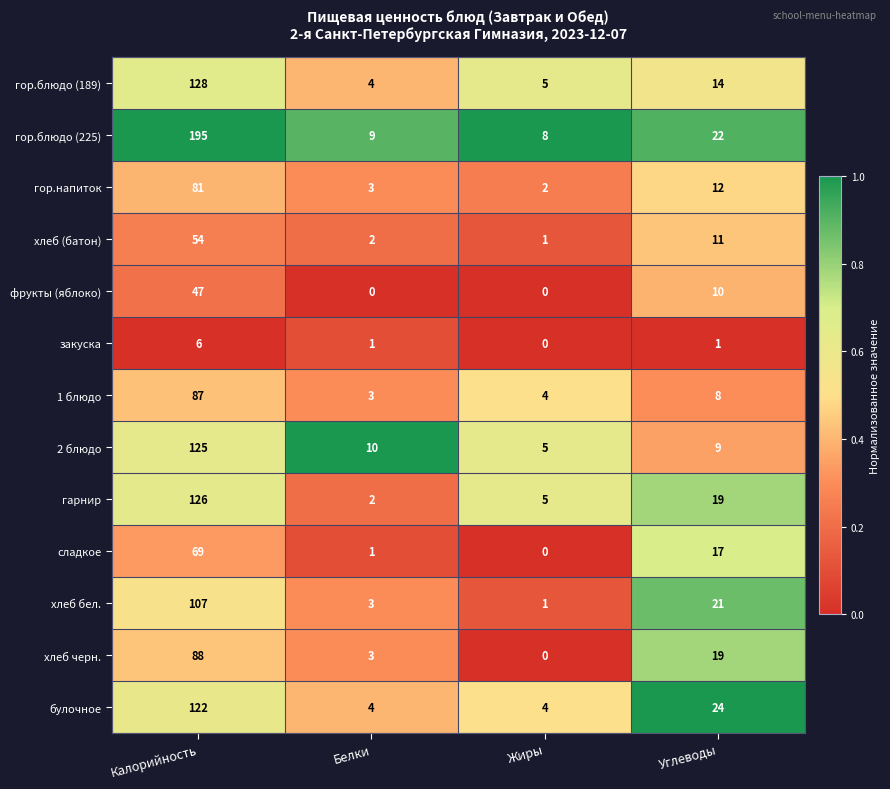

Read the гор.напиток value at Калорийность.

81